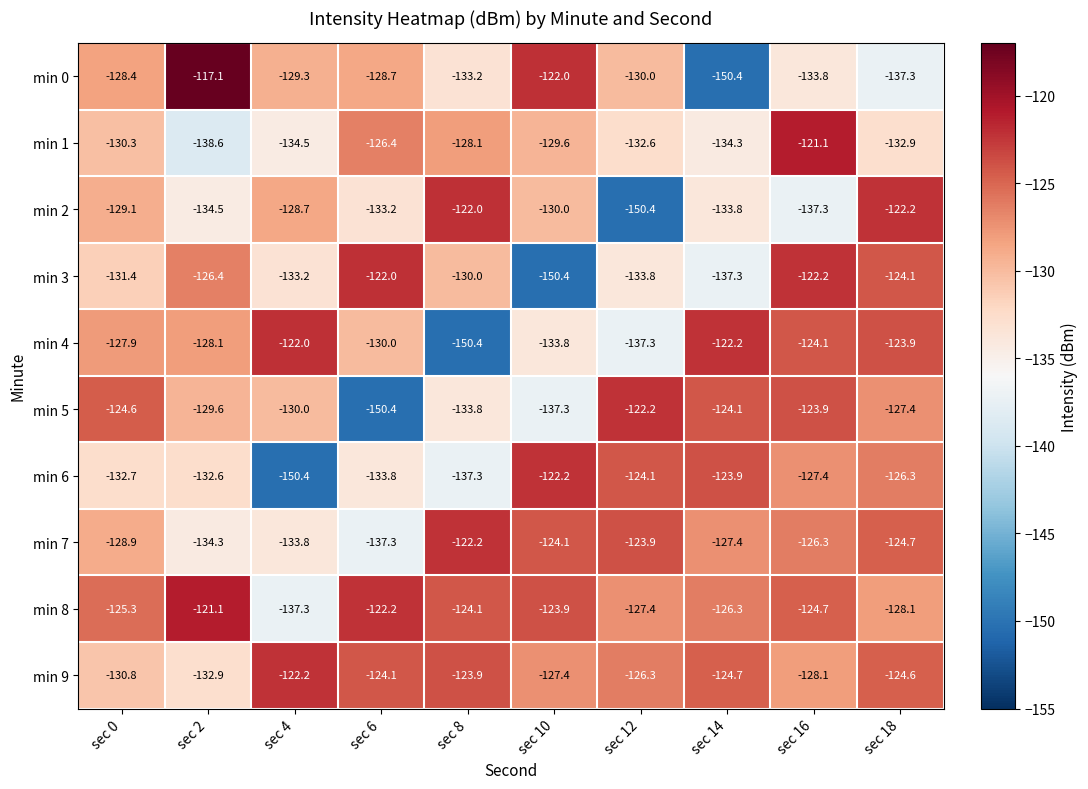

Rank the categories by min 1 value from lowest to highest.

sec 2, sec 4, sec 14, sec 18, sec 12, sec 0, sec 10, sec 8, sec 6, sec 16